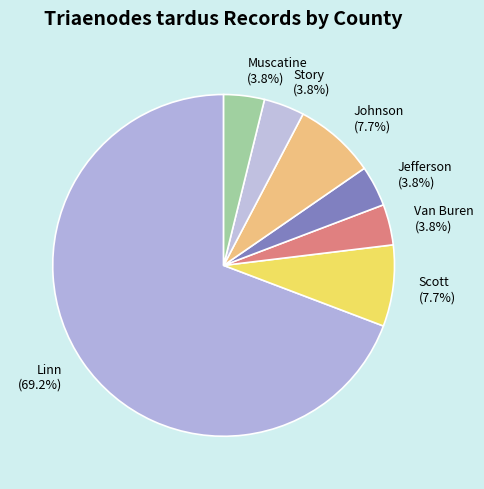

Is it true that Muscatine is 4% of the pie?

True